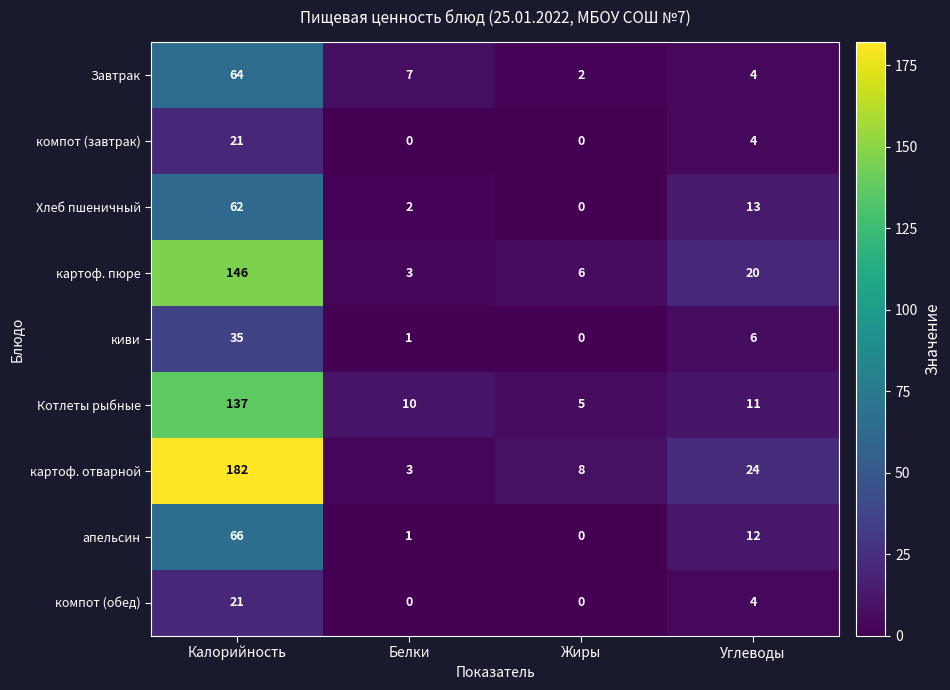

Where is компот (обед) nearest to the value 10?

Углеводы